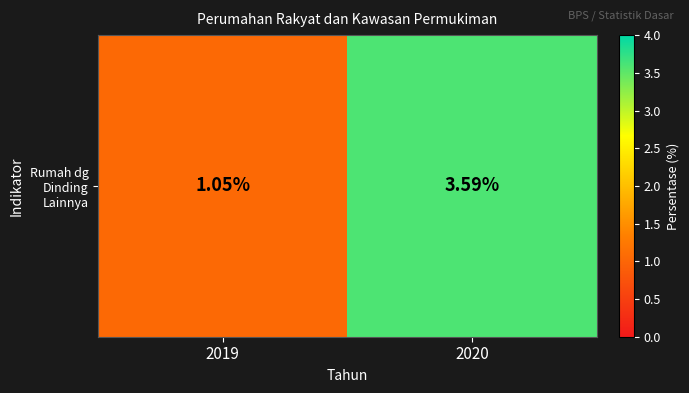

Which has a higher value, 2020 or 2019?

2020